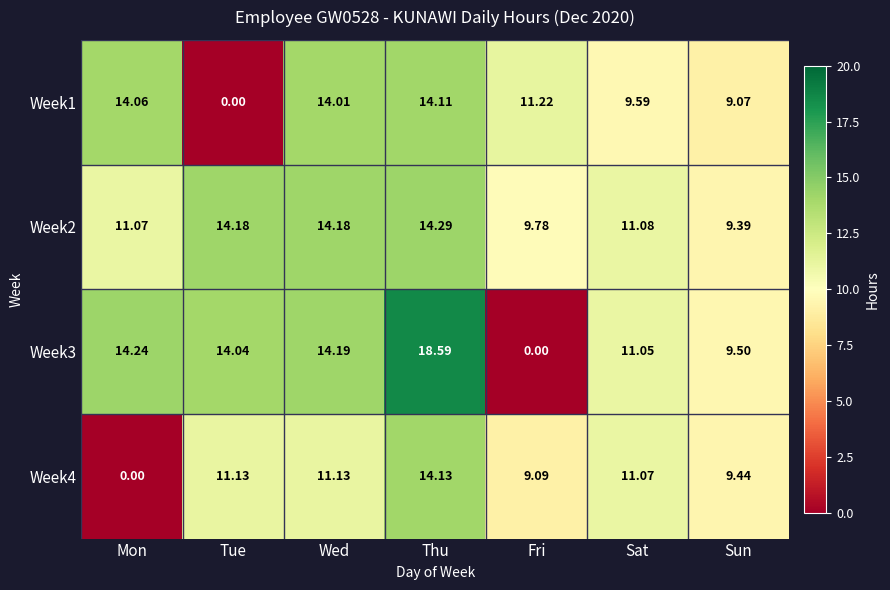

At which category is the sum across all series the highest?

Thu